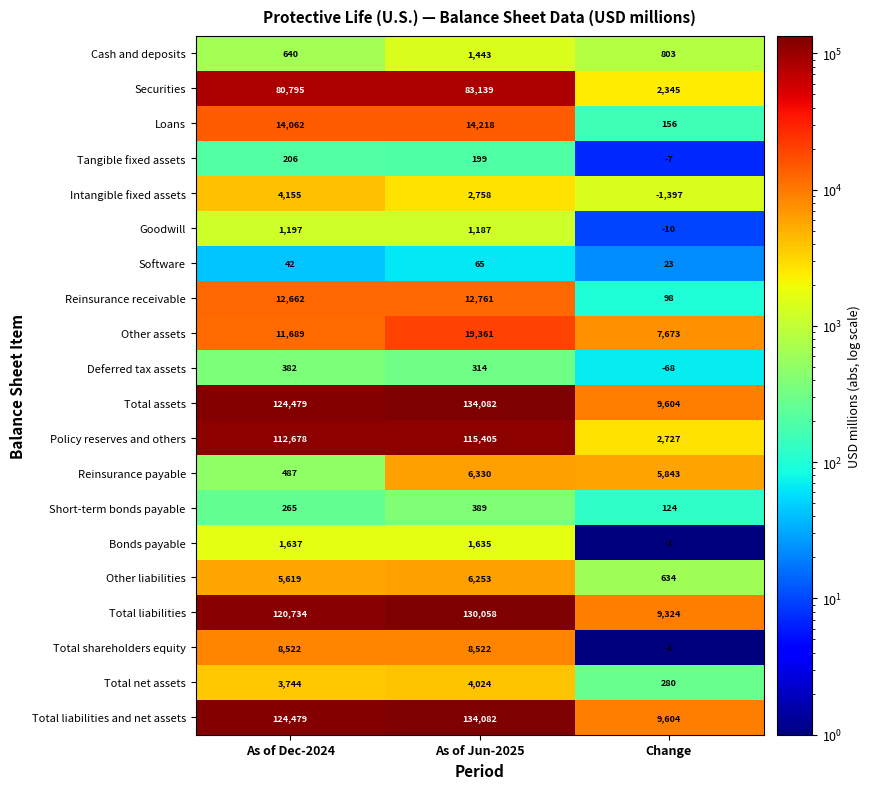

The Total liabilities and net assets series shows 124479 at As of Dec-2024. True or false?

True